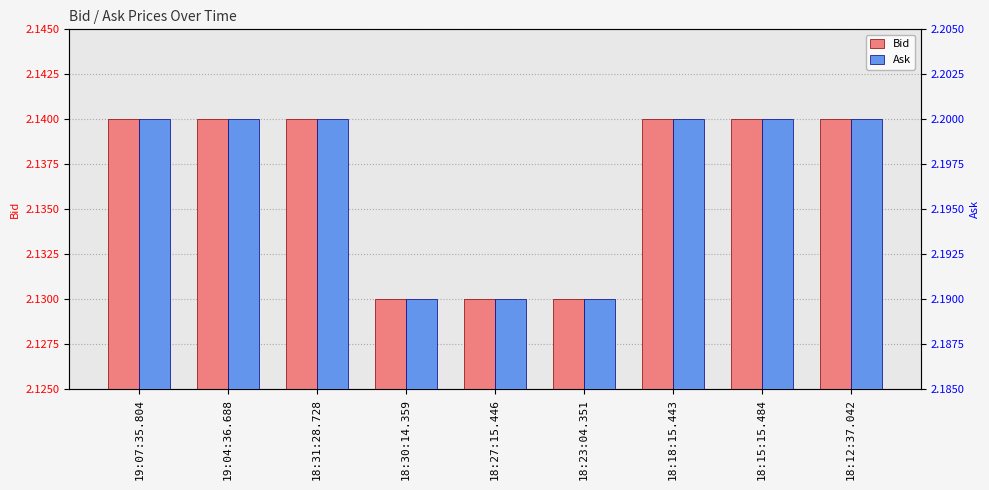

Does the chart contain stacked bars?

No